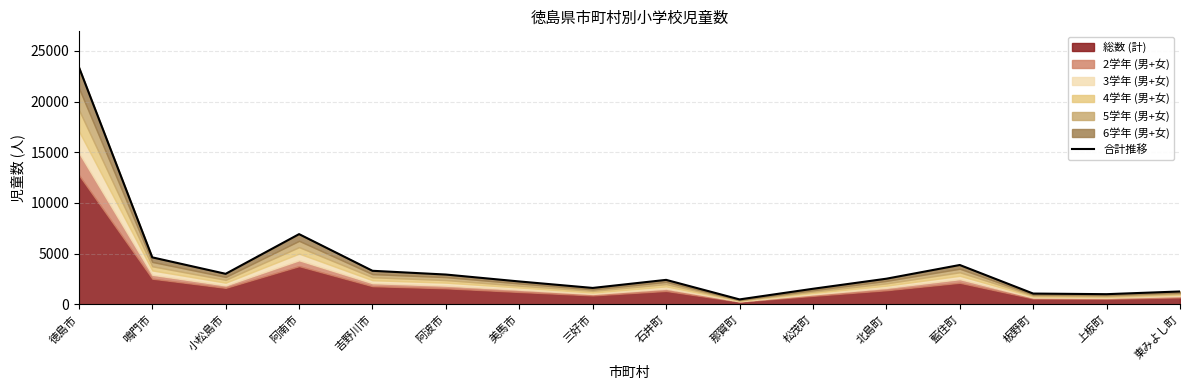

True or false: the data shows 1468 at 北島町.

False